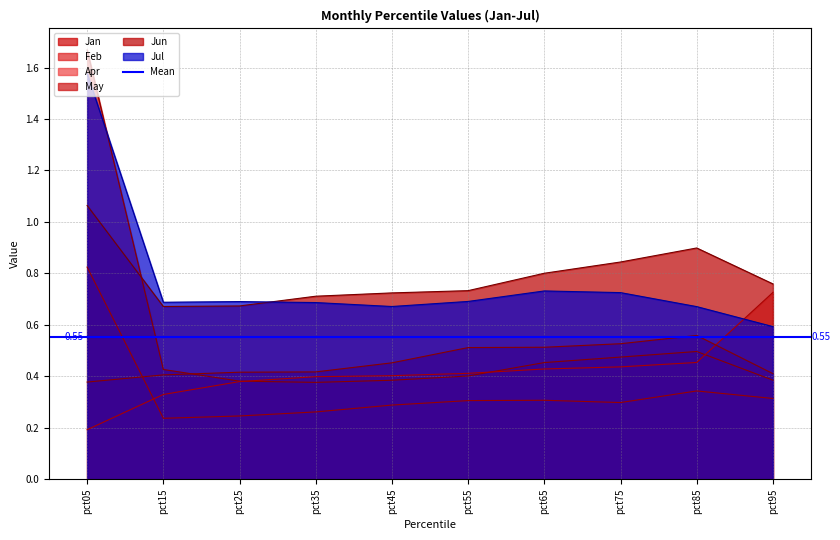

Which series has the largest range (max minus min)?

Jan